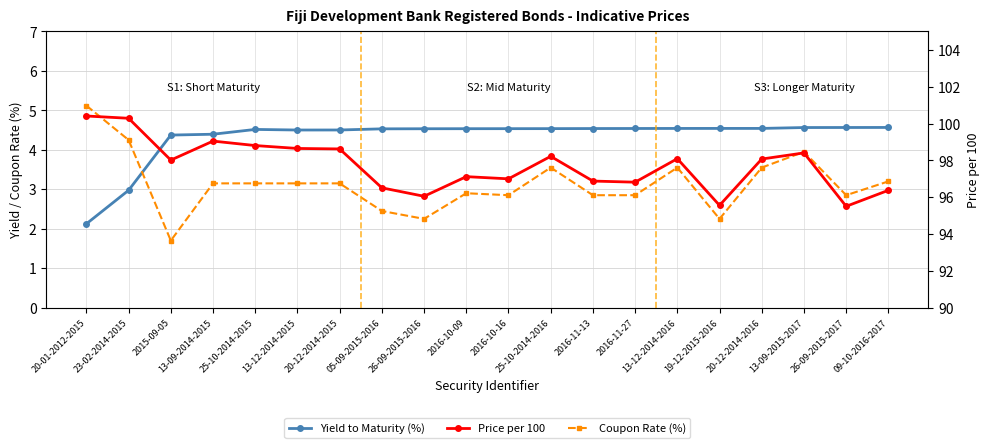

Count the Yield to Maturity (%) values in the range 4 to 5.

18